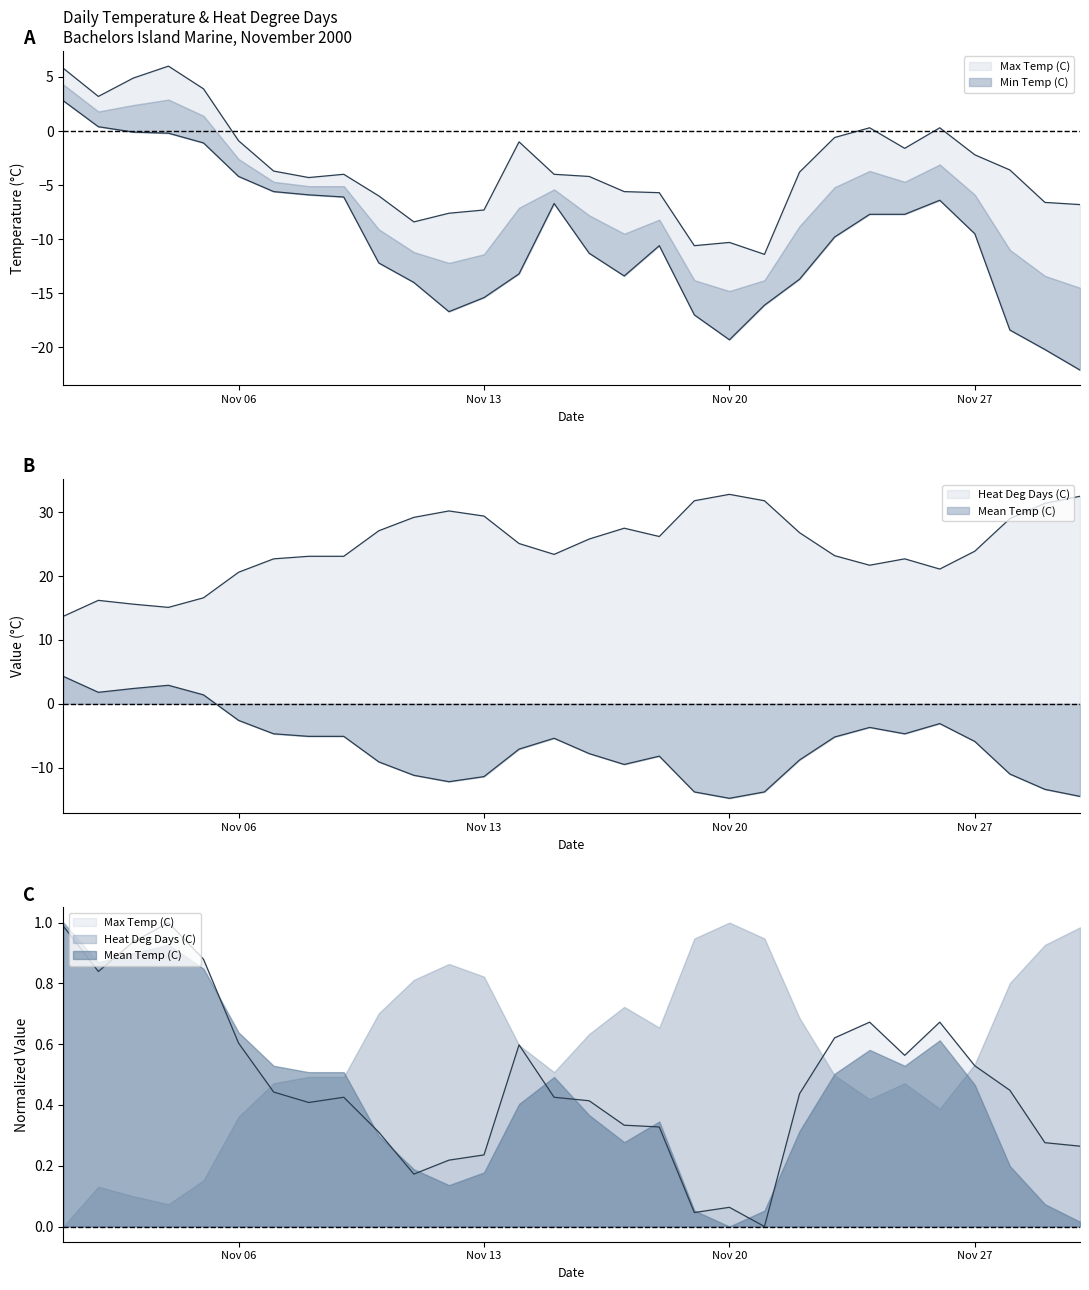

How many lines are shown in the chart?

4